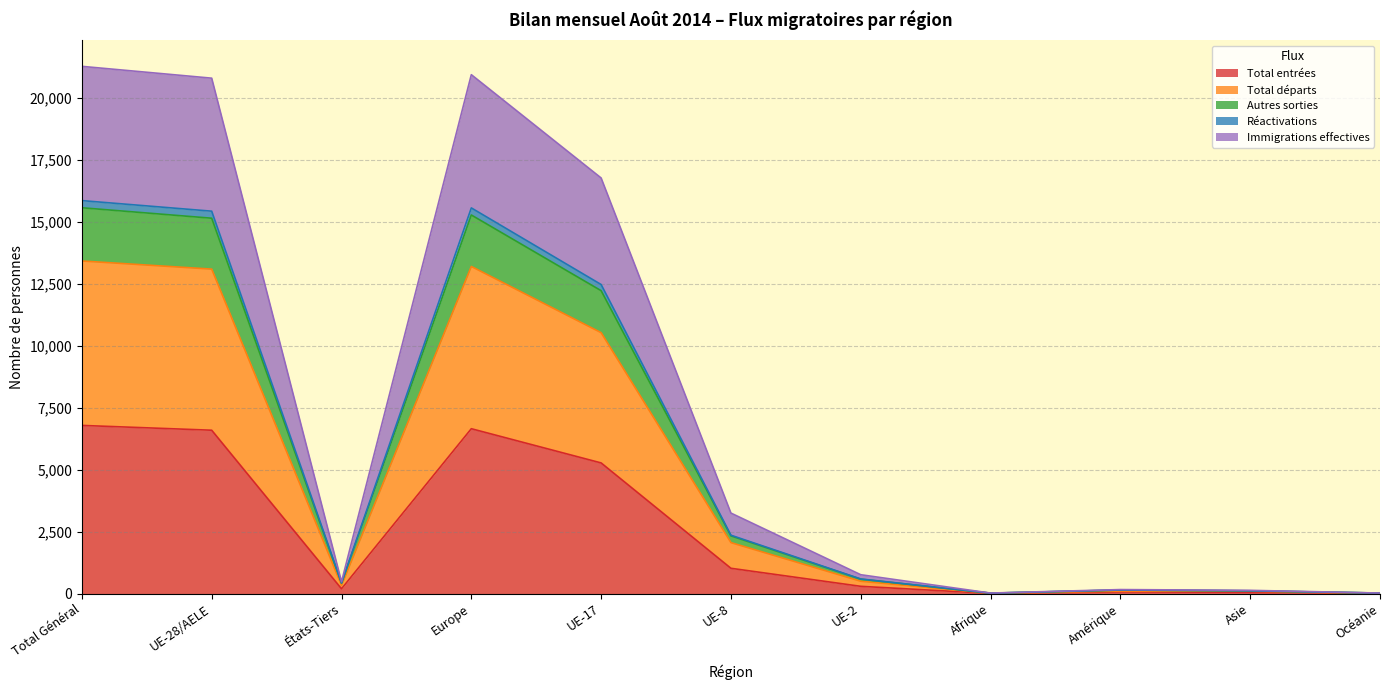

How many interior local valleys does the Total entrées series have?

2